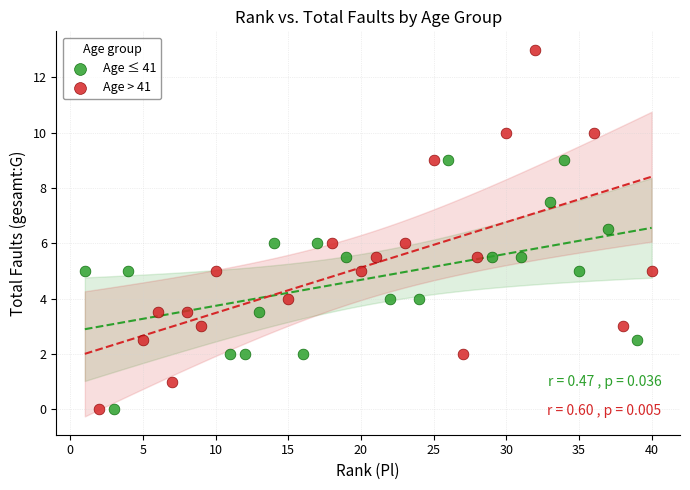

Which series contains the highest Y value?

Age > 41